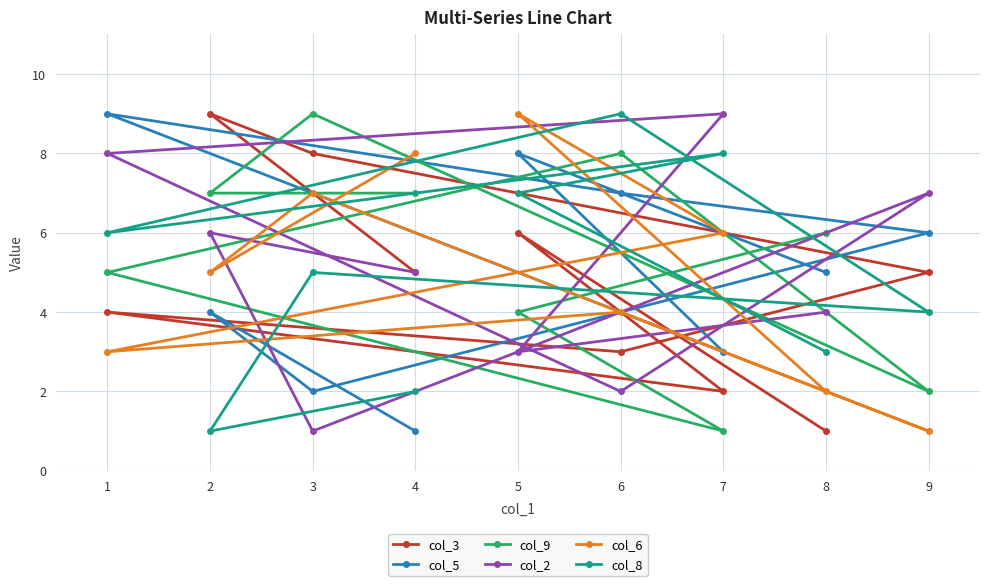

Count the number of data series in this chart.

6